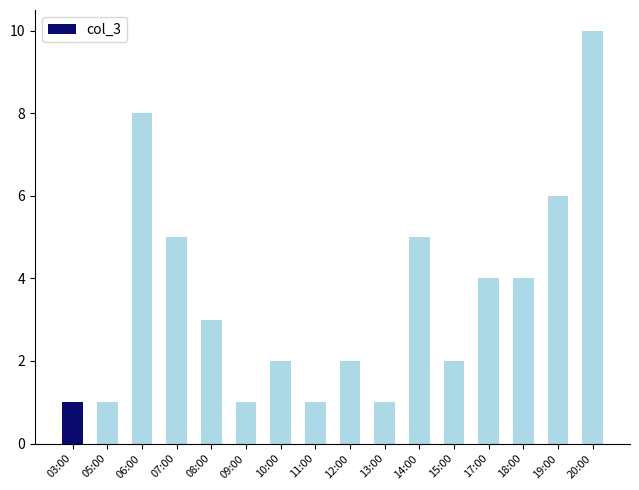

What is the label of the 11th bar from the left?

14:00